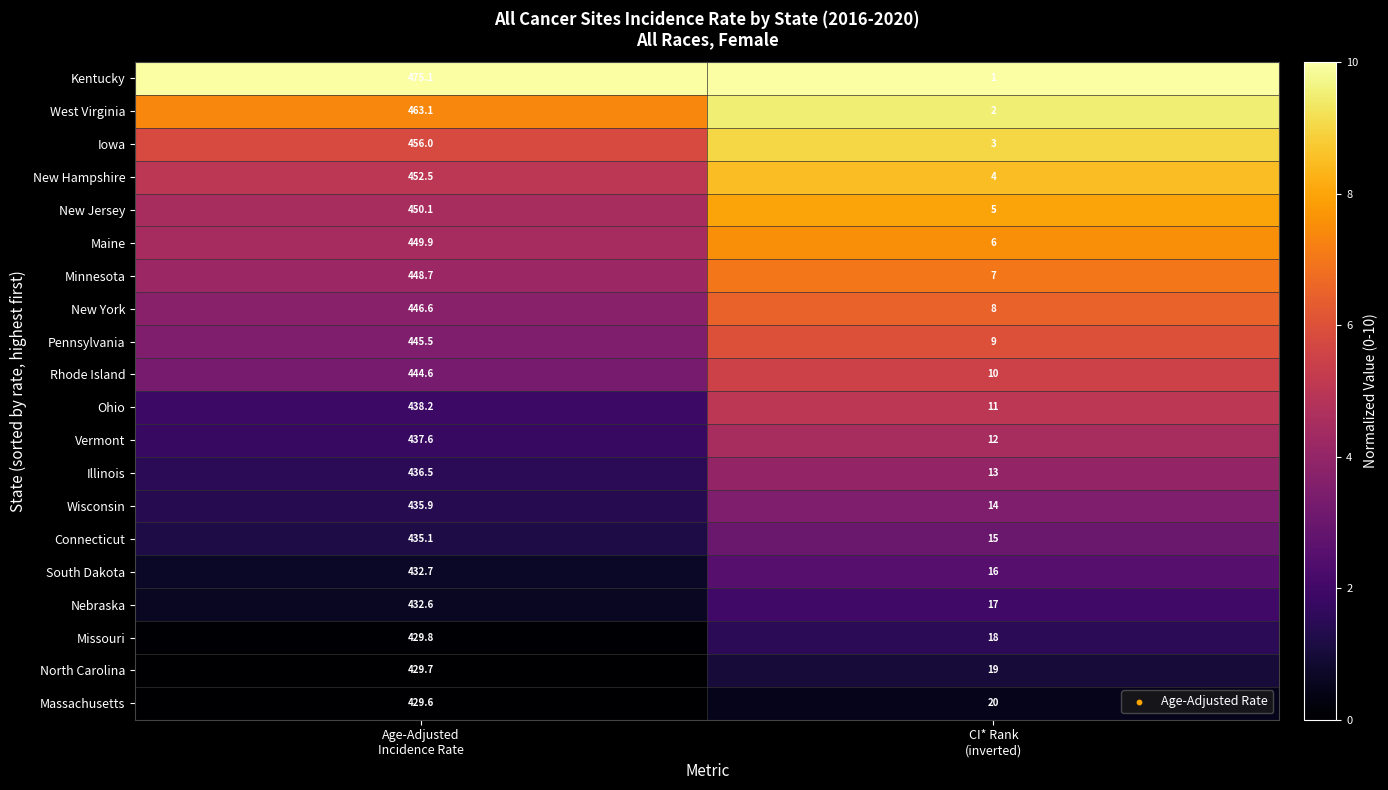

What is the difference between the maximum and minimum values in the West Virginia series?

461.1